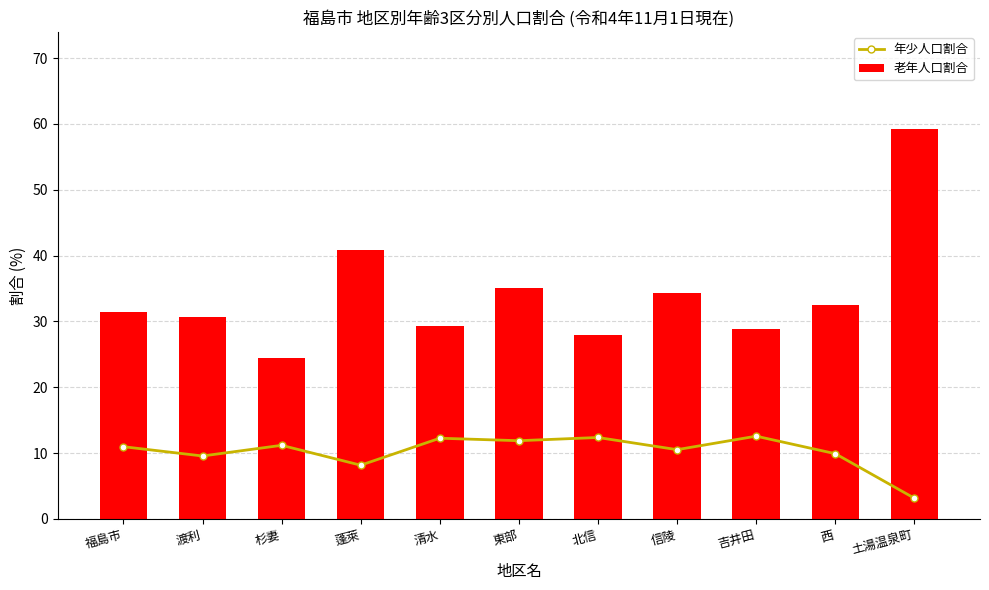

Where is 老年人口割合 nearest to the value 41?

蓬萊